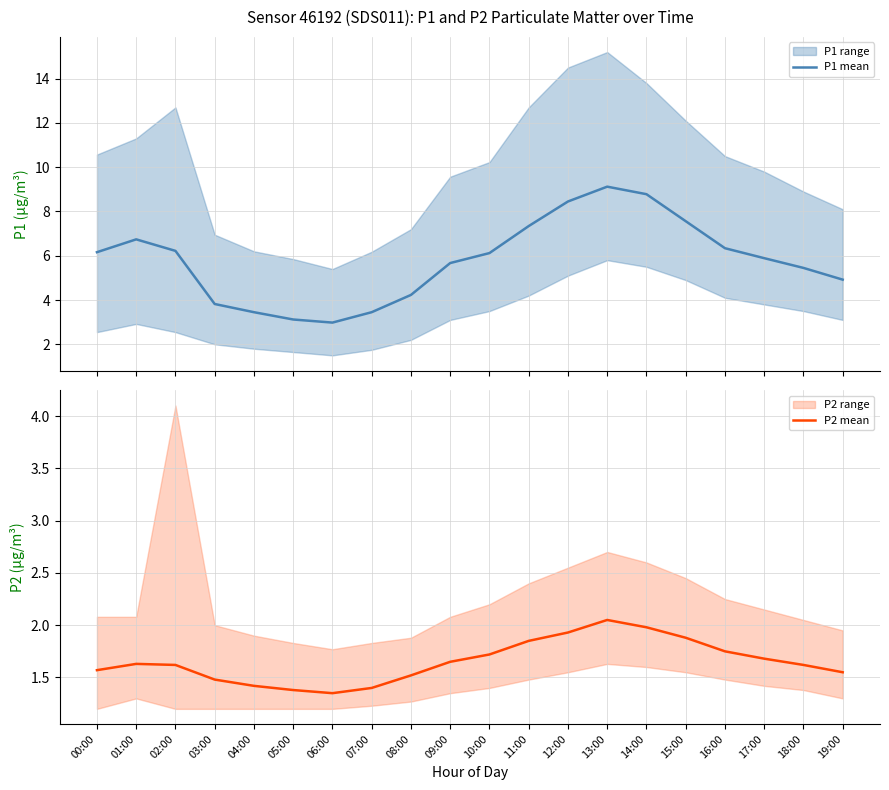

Is it true that P1 mean equals 6.4 at 08:00?

False